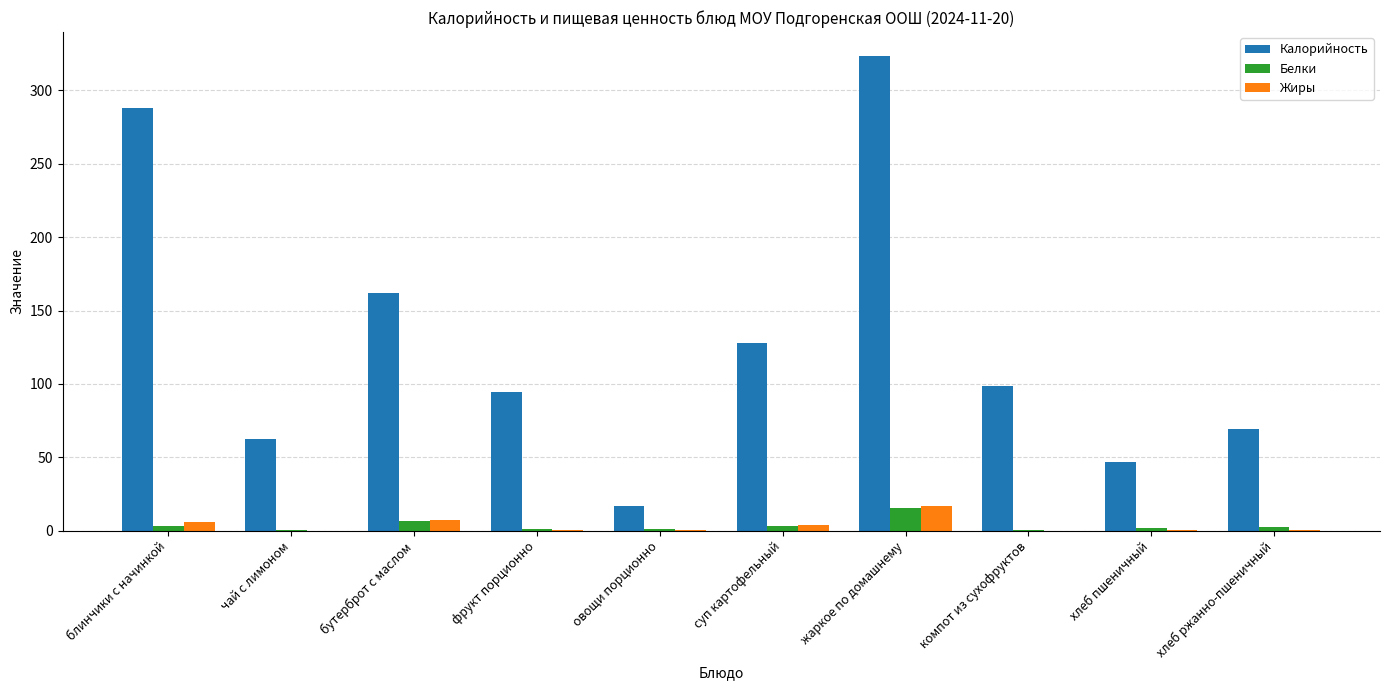

The value of Калорийность at хлеб пшеничный is 46.9. True or false?

True